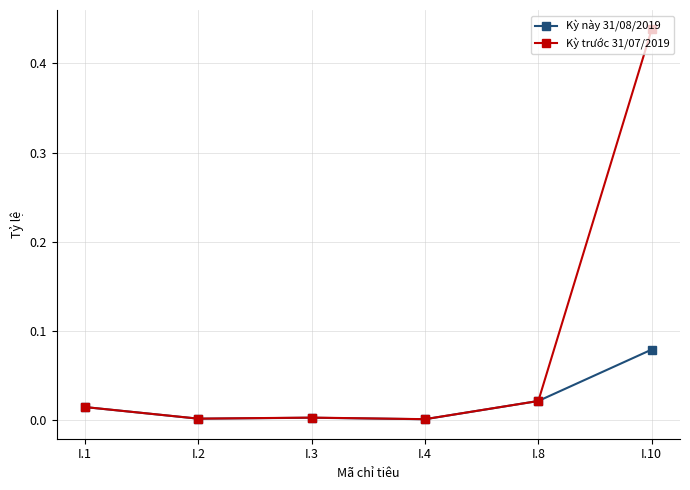

Which series has the widest spread of values?

Kỳ trước 31/07/2019